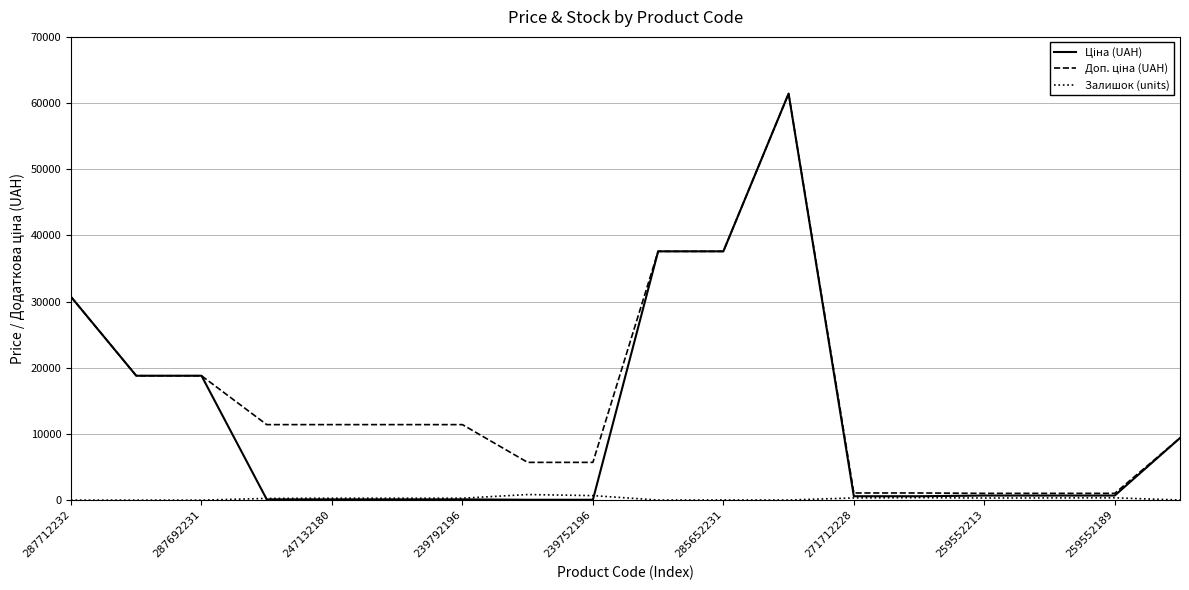

How many interior local valleys does the Залишок (units) series have?

4